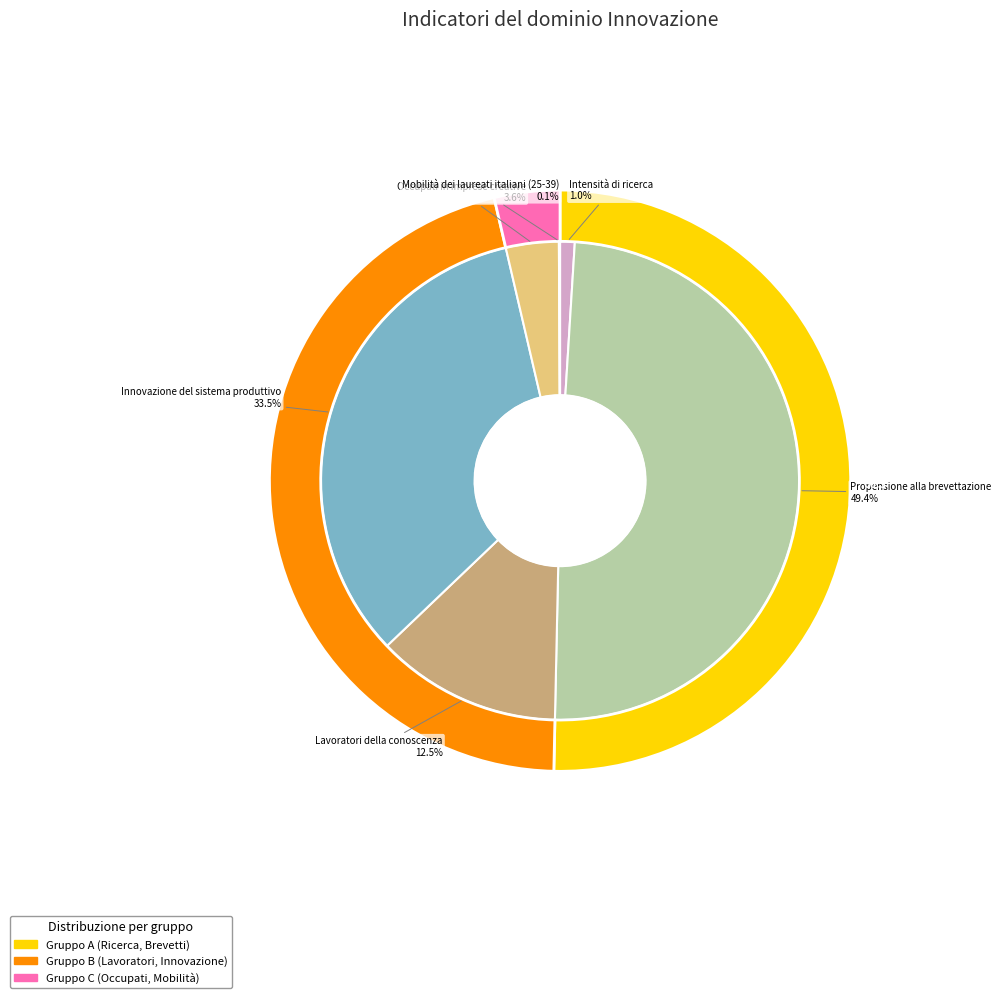

Rank the categories by value from lowest to highest.

Mobilità dei laureati italiani (25-39), Intensità di ricerca, Occupati in imprese creative, Lavoratori della conoscenza, Innovazione del sistema produttivo, Propensione alla brevettazione